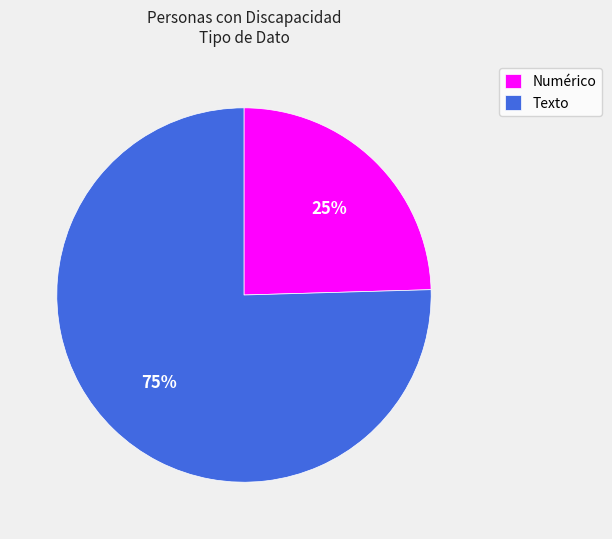

Between Texto and Numérico, which is larger?

Texto